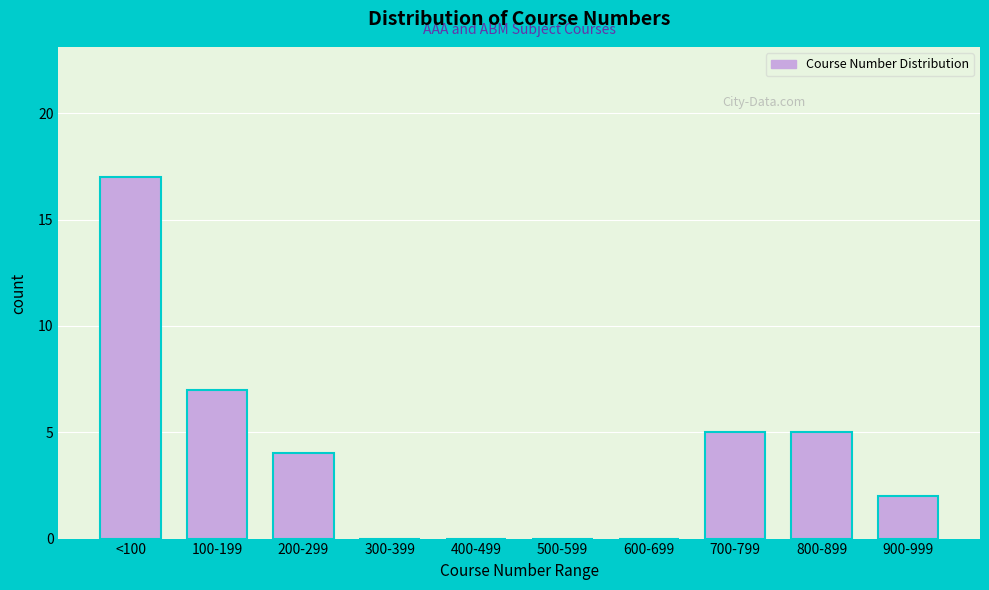

Reading left to right, list all the values displayed in this chart.

<100=17	100-199=7	200-299=4	300-399=0	400-499=0	500-599=0	600-699=0	700-799=5	800-899=5	900-999=2